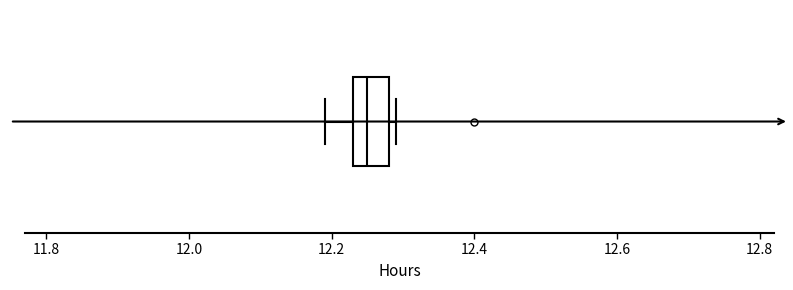

Read this box plot against the x-axis: the position of the median line, the range covered by the box, and the ends of both whiskers. The values are not printed on the chart, so give them approximately, as read against the axis.

median 12.26, box 12.24 to 12.28, whiskers 12.20 to 12.30